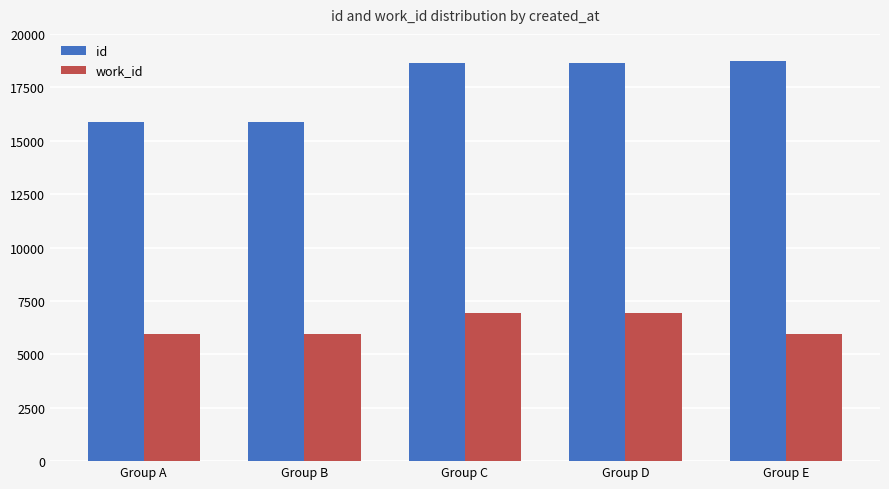

How many data points in work_id are above 5960?

2